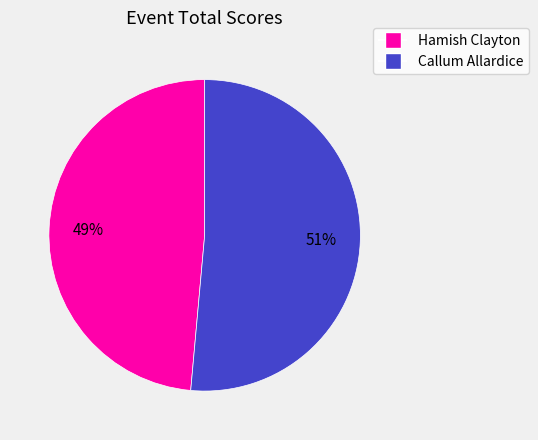

What percentage is the Hamish Clayton slice, to the nearest percent?

49%